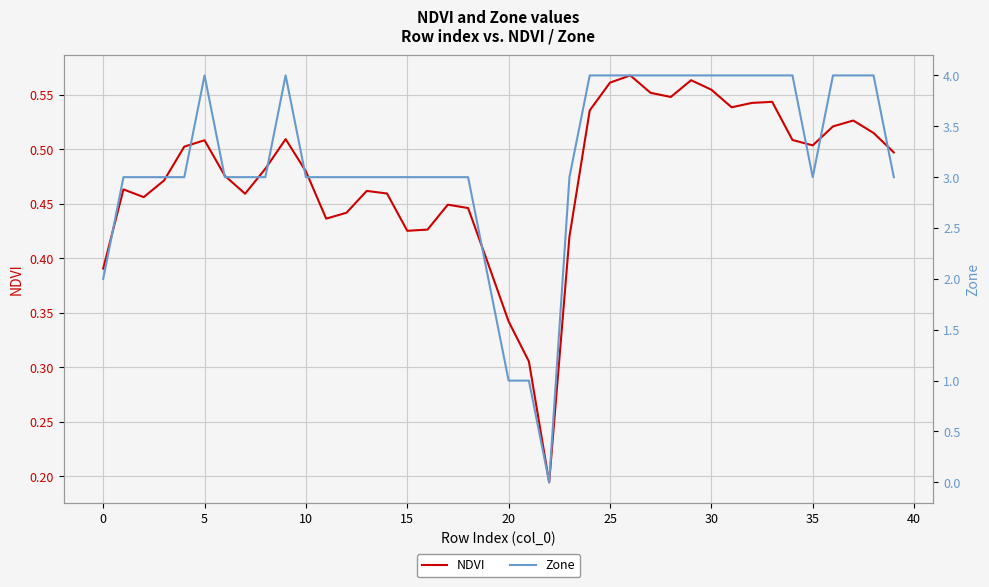

The NDVI series shows 0.8 at 20. True or false?

False